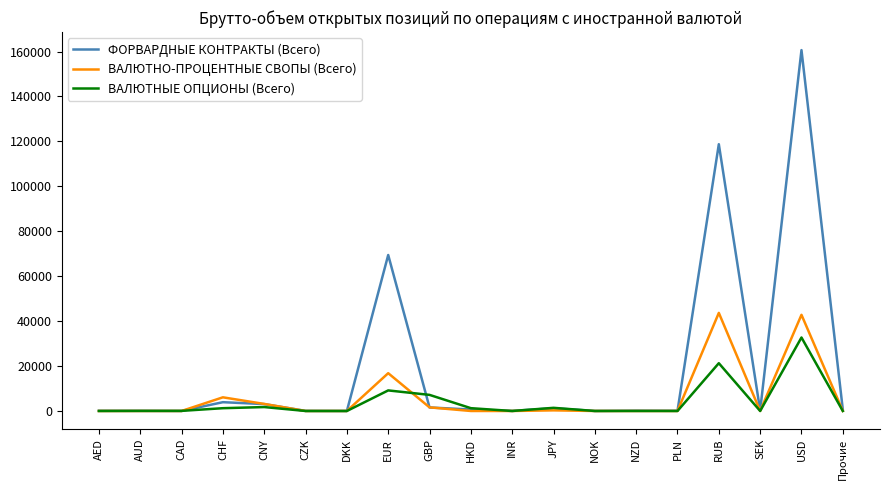

What is the approximate value of ФОРВАРДНЫЕ КОНТРАКТЫ (Всего) at CZK?

34.0